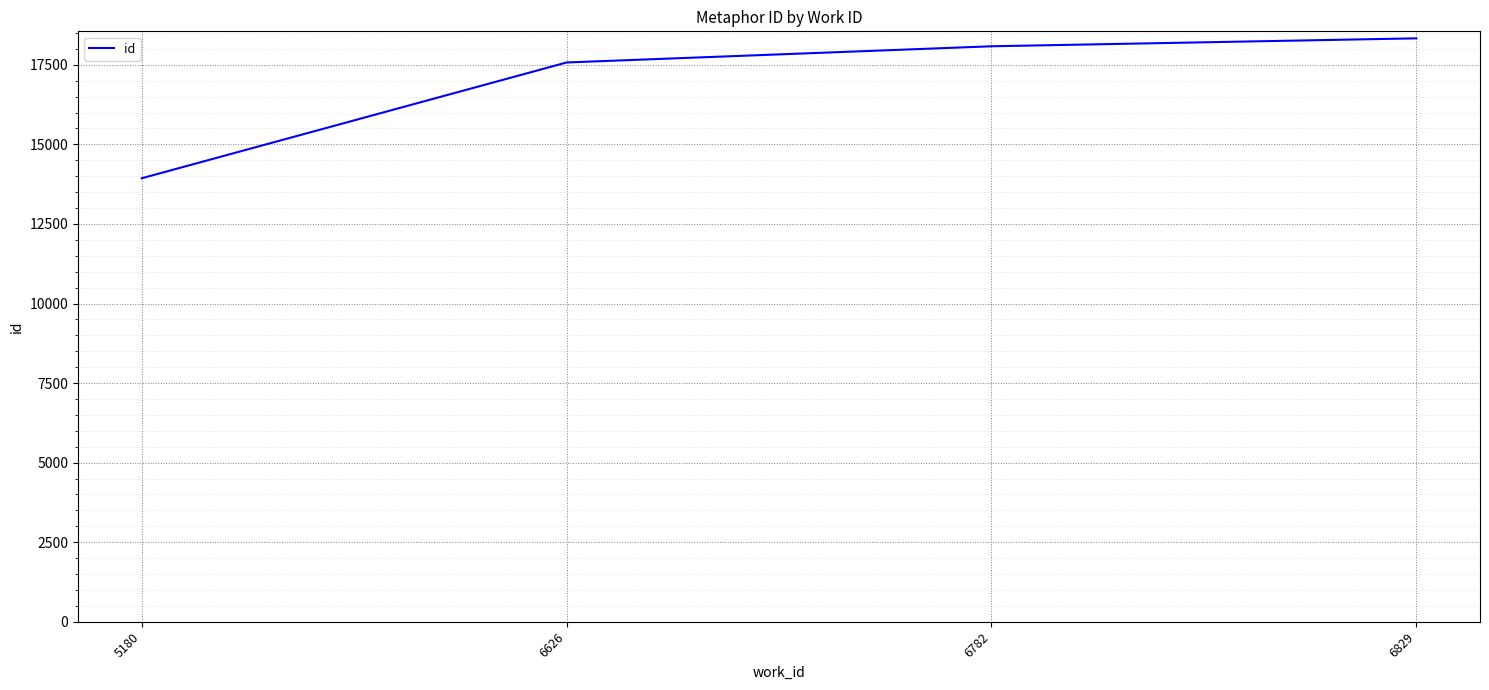

Which has a higher value, 6782 or 6829?

6829